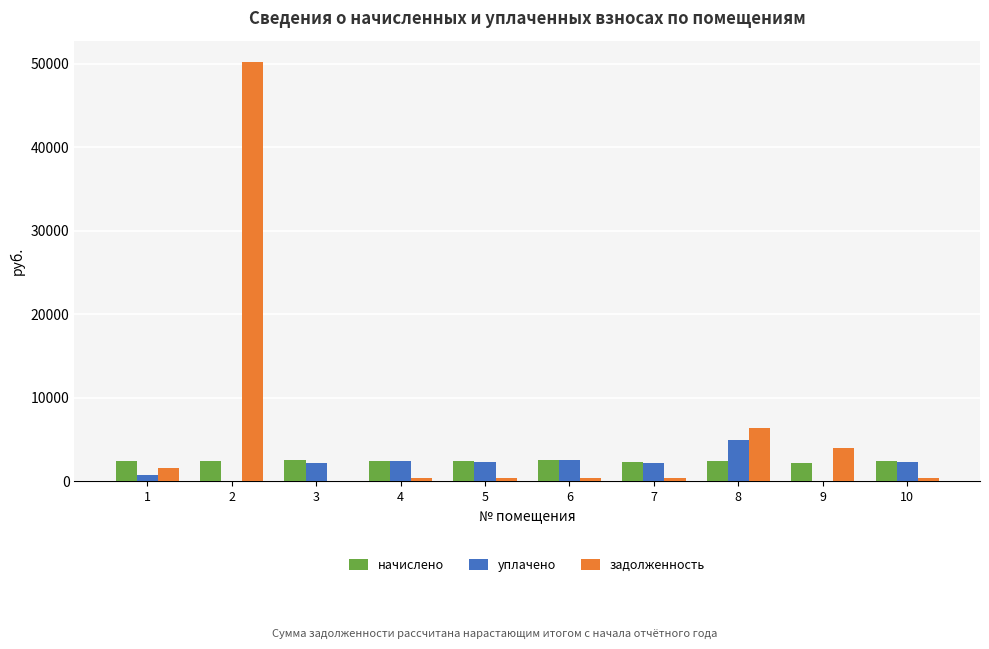

Which series has the widest spread of values?

задолженность